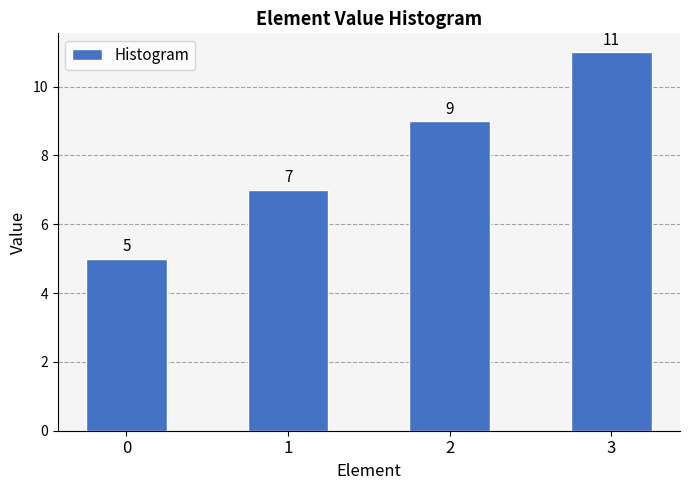

List the labels in order of value, smallest first.

0, 1, 2, 3